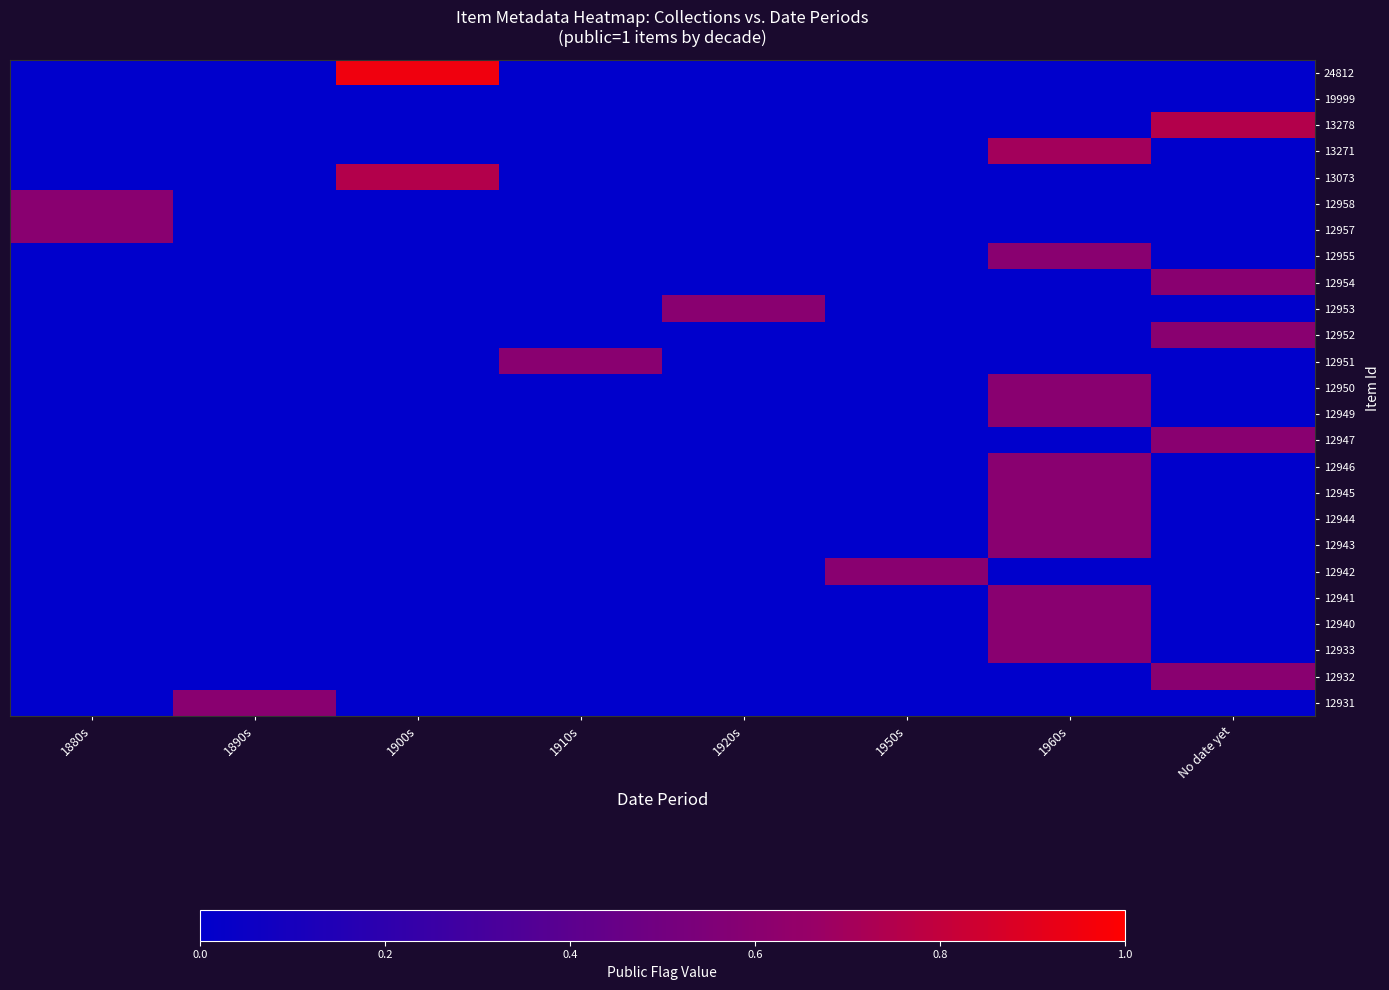

What is the total value across all series at 1900s?

1.7